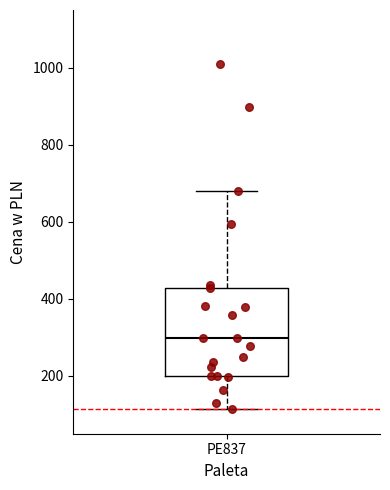

Transcribe this box plot: give where the median line is, the range the box spans, and where the two whiskers end, as read against the y-axis. The values are not printed on the chart, so give them approximately, as read against the axis.

median 300, box 200 to 420, whiskers 120 to 680